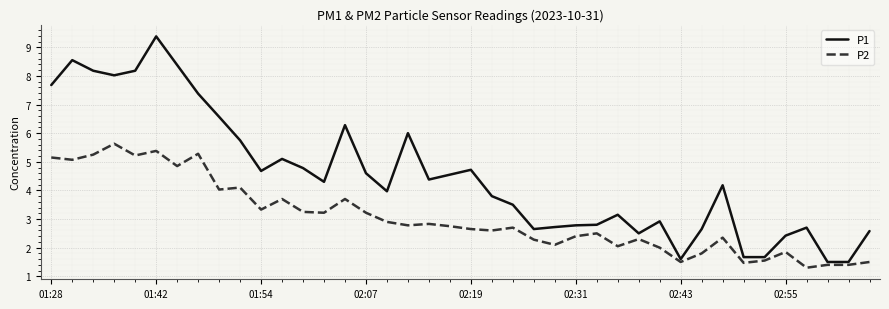

How many lines are shown in the chart?

2